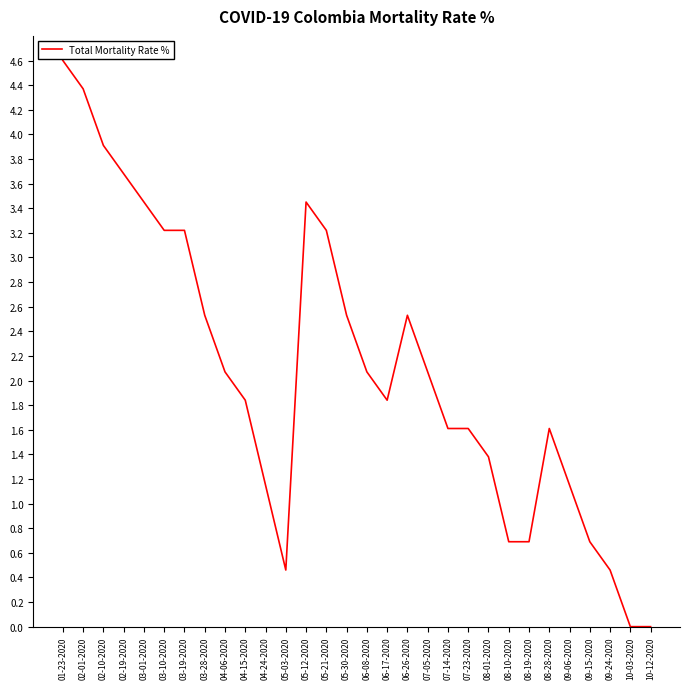

Which has a higher value, 06-17-2020 or 05-30-2020?

05-30-2020